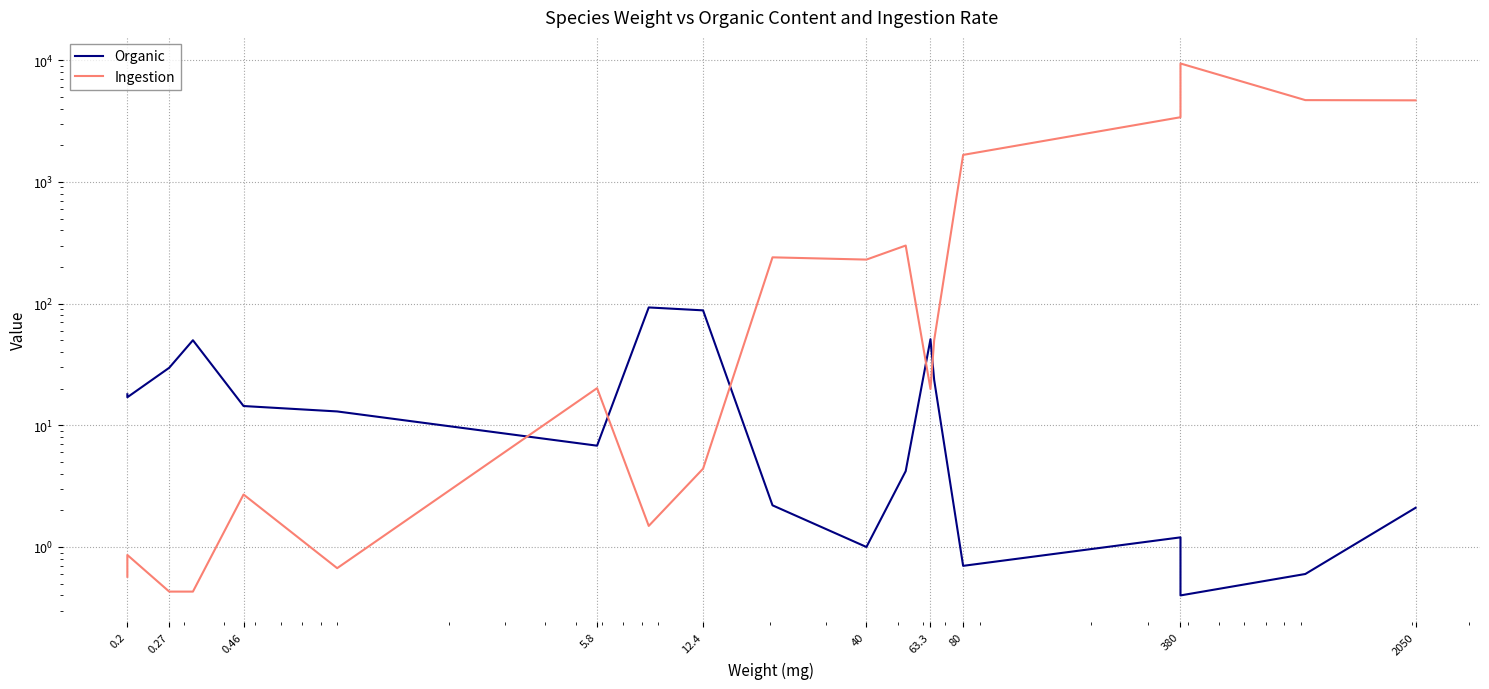

What is the difference between the second highest and minimum values in the Ingestion series?

4699.6